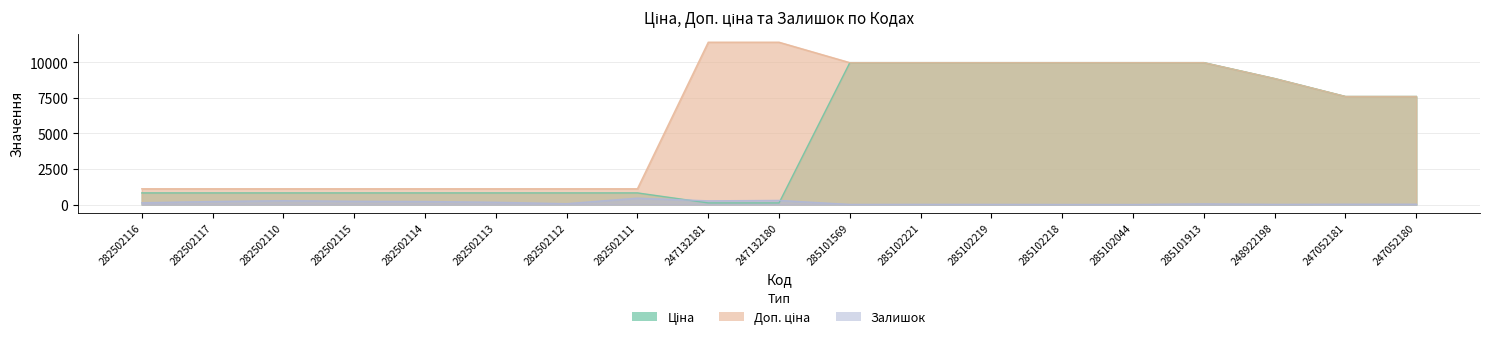

Which category has the highest value in the Залишок series?

282502111